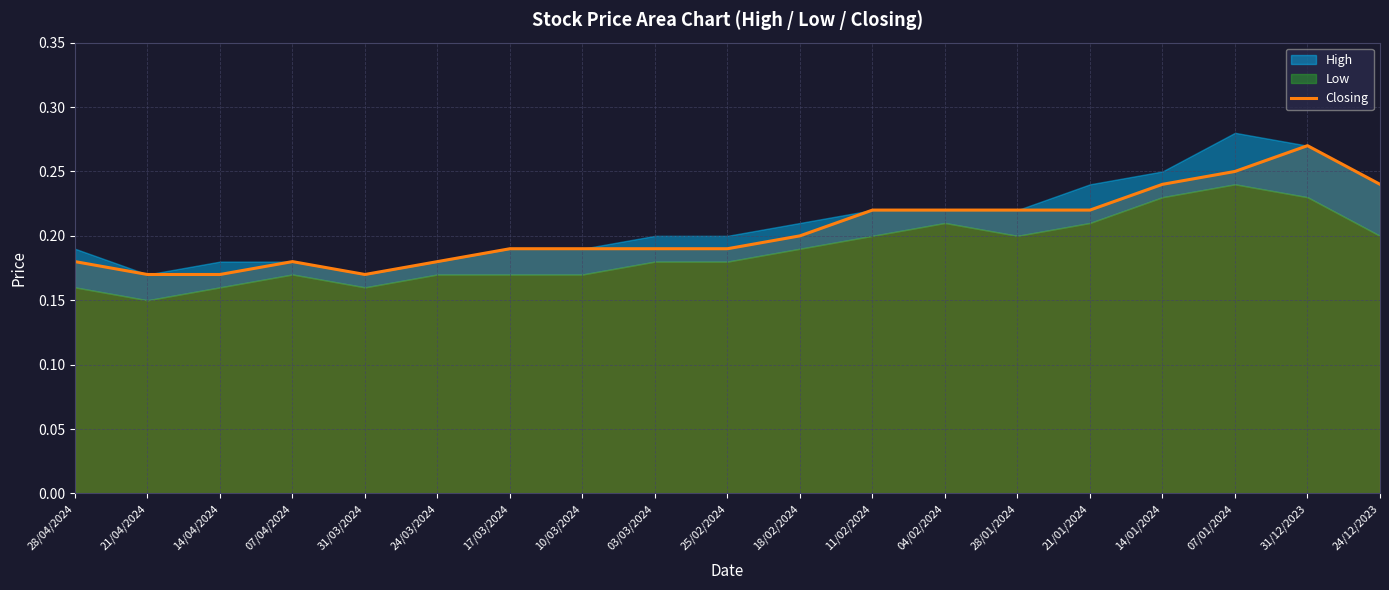

What is the difference between the values at 17/03/2024 and 31/12/2023?

0.1